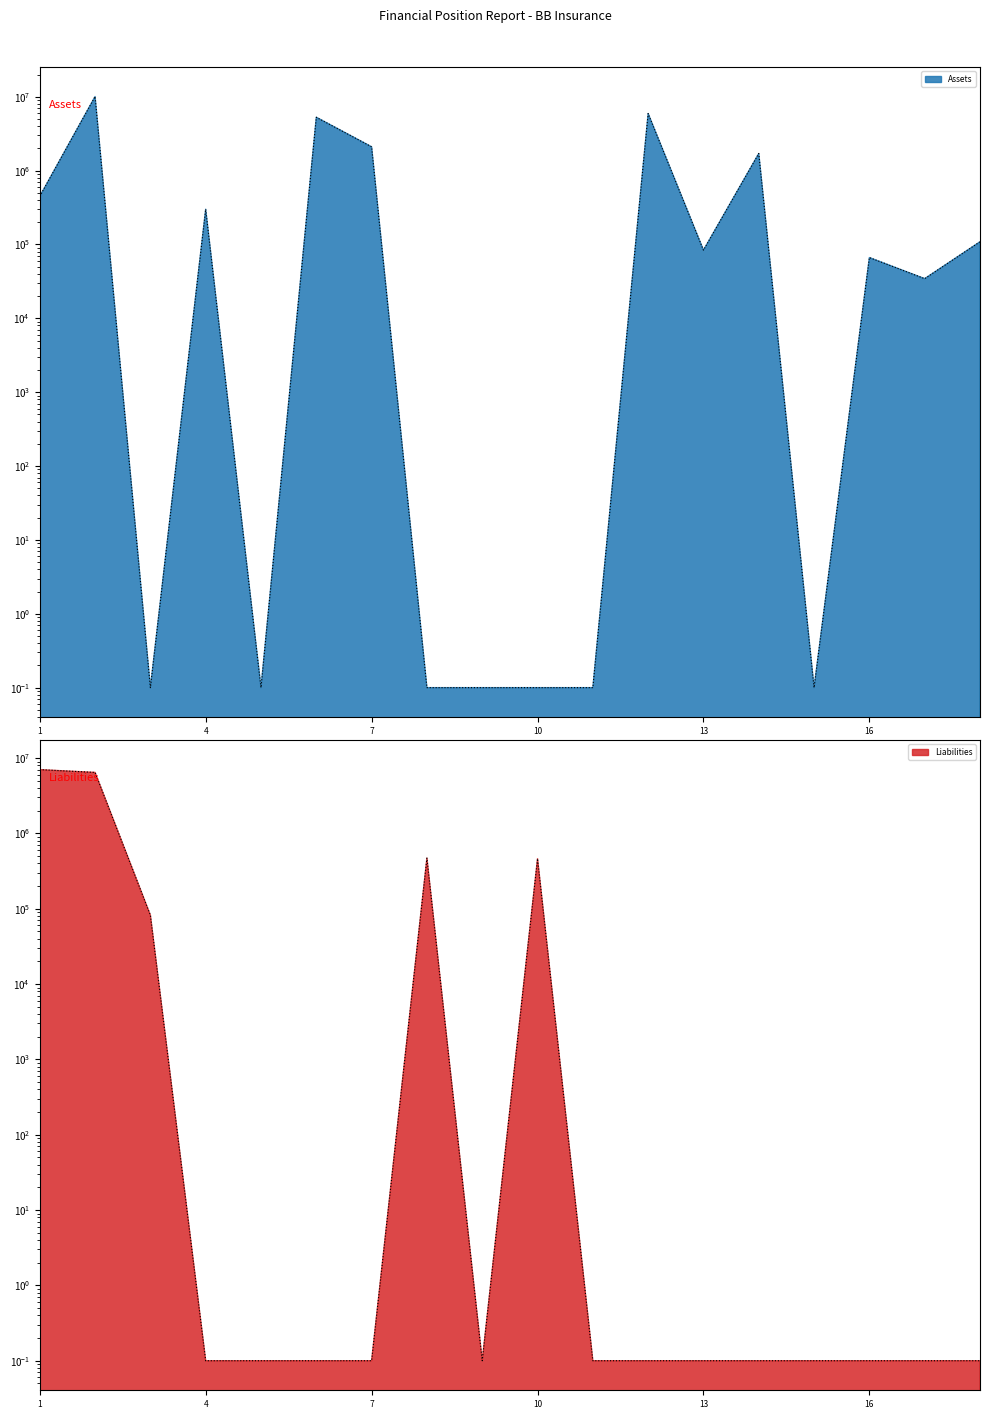

At which label is Assets closest to 5032306?

6